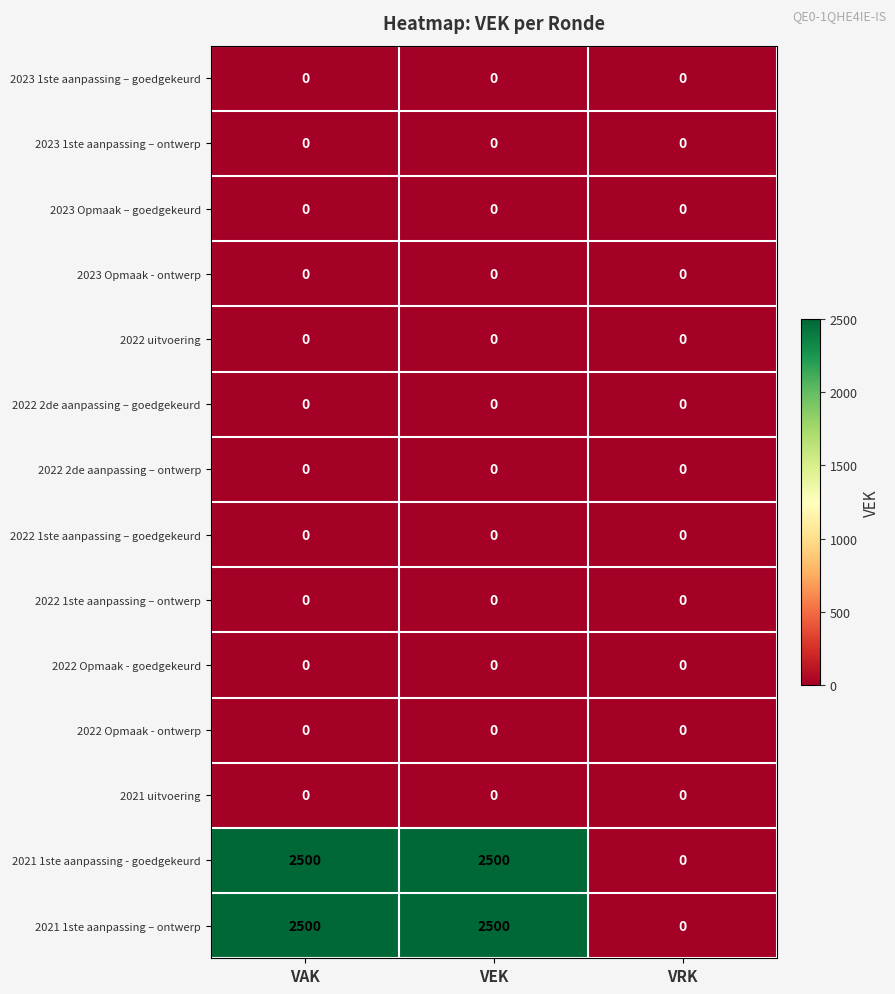

At how many categories does at least one series exceed 956?

2